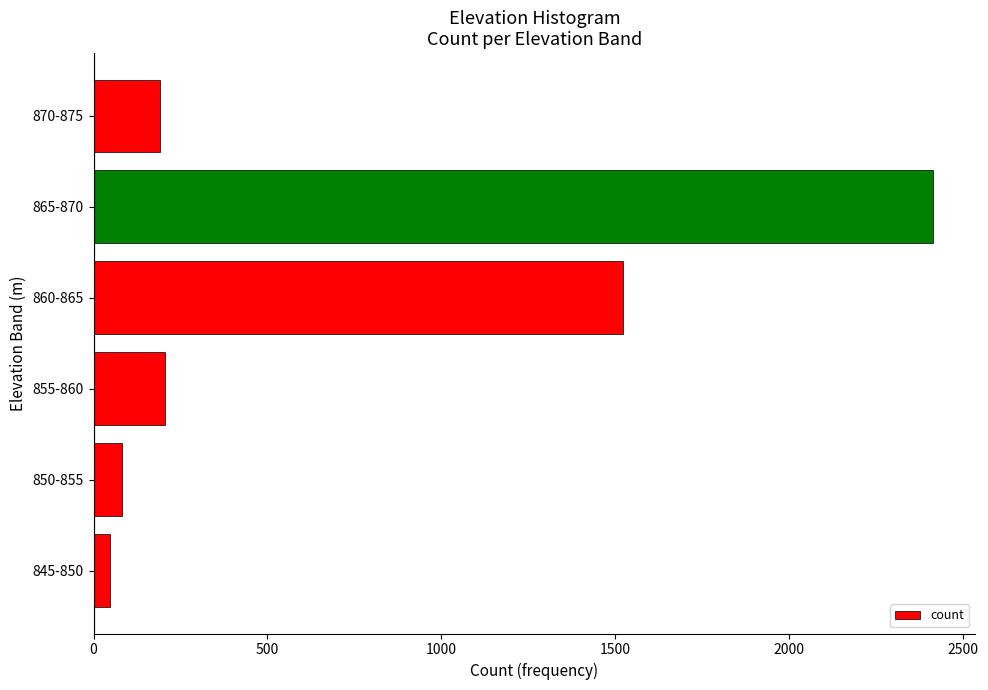

The chart shows a value of 192 at 870-875. True or false?

True